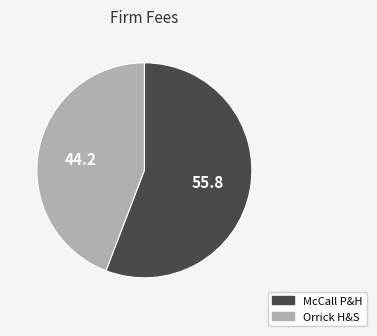

Count the number of slices in the pie.

2